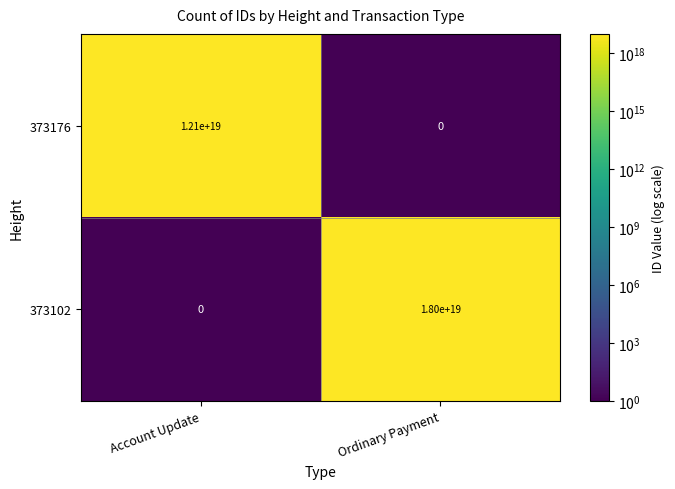

Rank the series by their average value, from lowest to highest.

373176, 373102